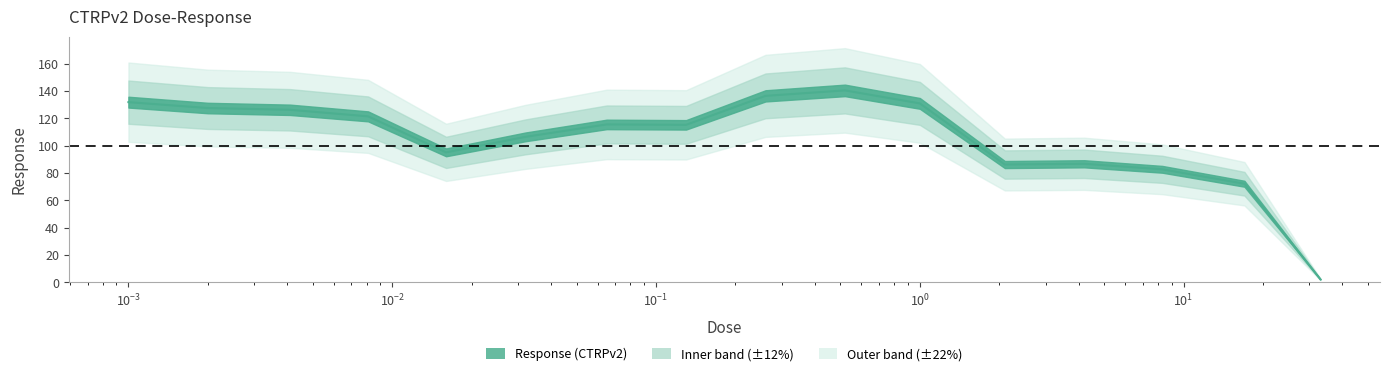

Does the chart display data point markers on the line(s)?

No